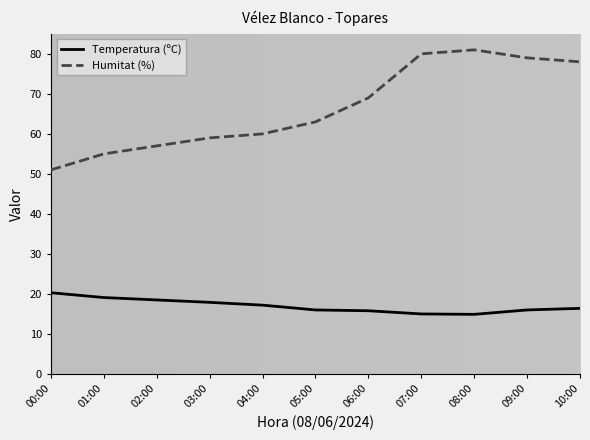

What position from the left is 00:00?

1